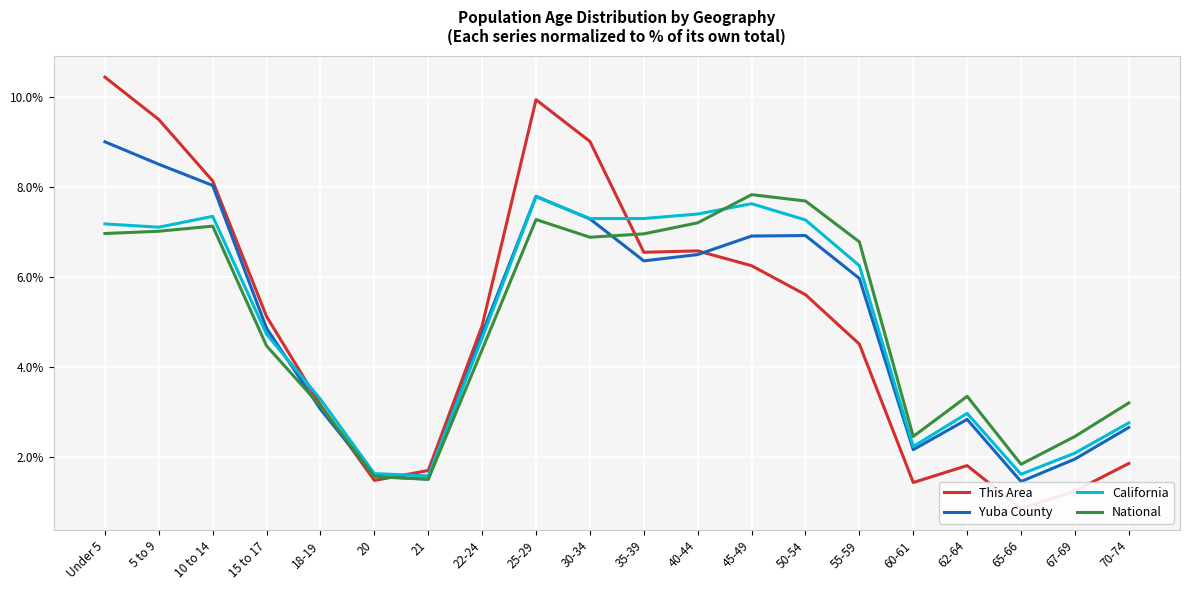

How many lines are shown in the chart?

4